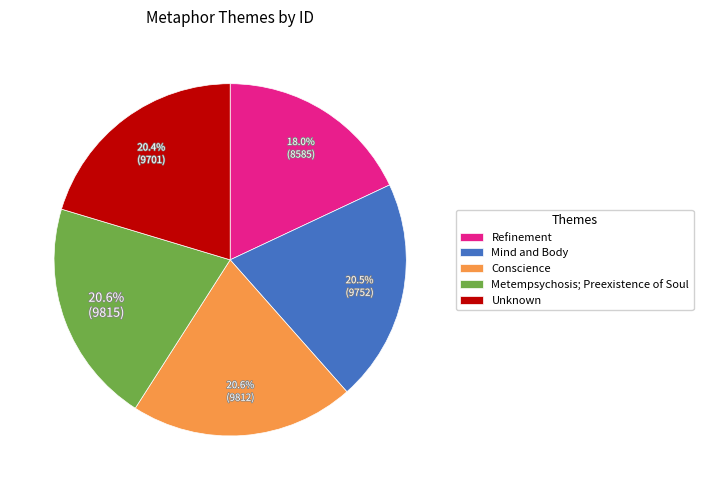

How many slices are in this pie chart?

5